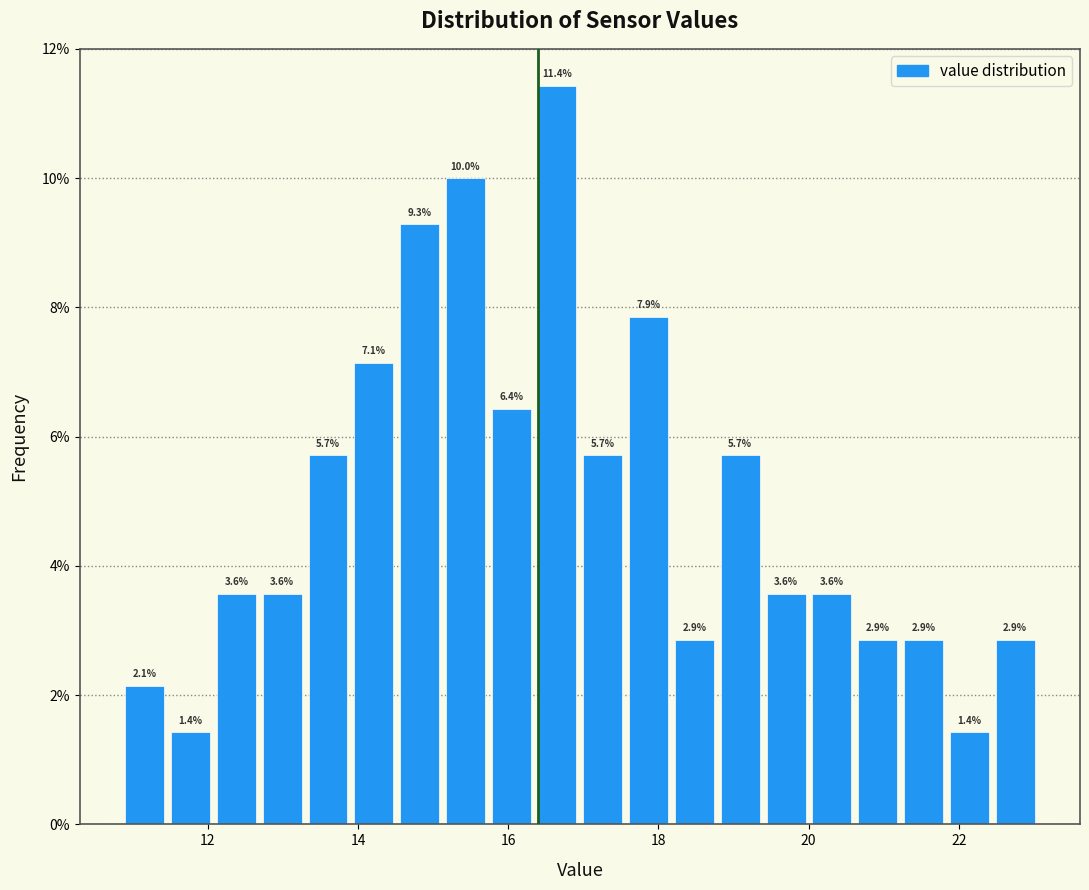

Read against the x-axis, roughly where is the centre of the tallest bar?

16.6